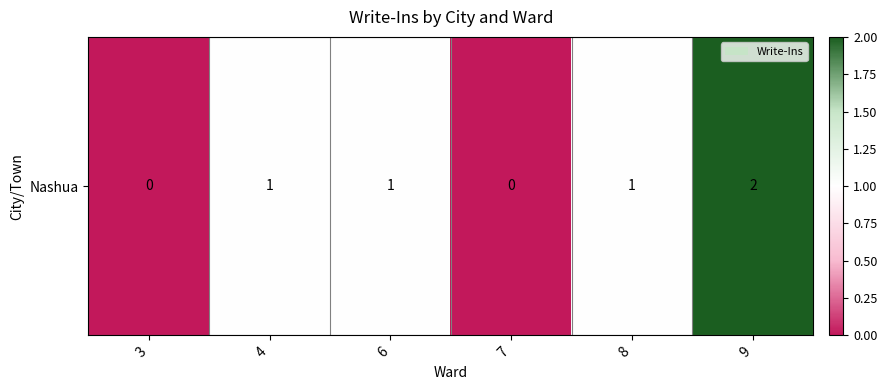

Reading right to left, what are all the values shown in this chart?

9=2	8=1	7=0	6=1	4=1	3=0